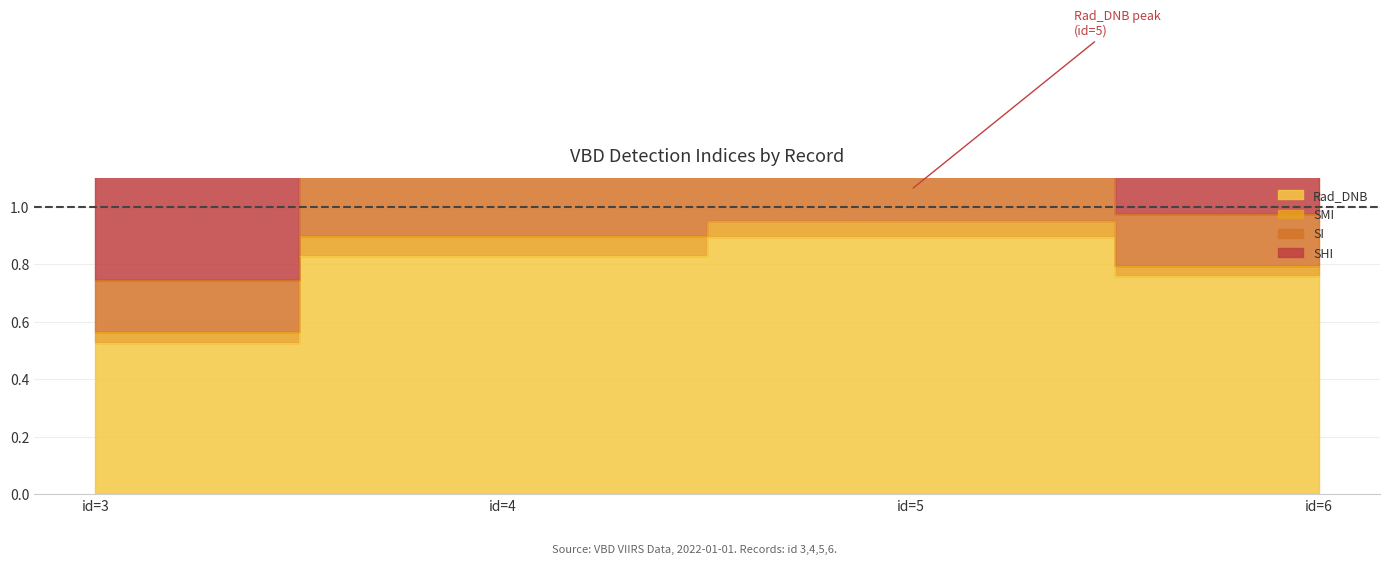

Reading right to left, transcribe all the data shown in this chart.

Rad_DNB: 0.8	0.9	0.8	0.5
SMI: 0.0	0.1	0.1	0.0
SI: 0.2	0.2	0.3	0.2
SHI: 0.8	0.7	0.8	0.8